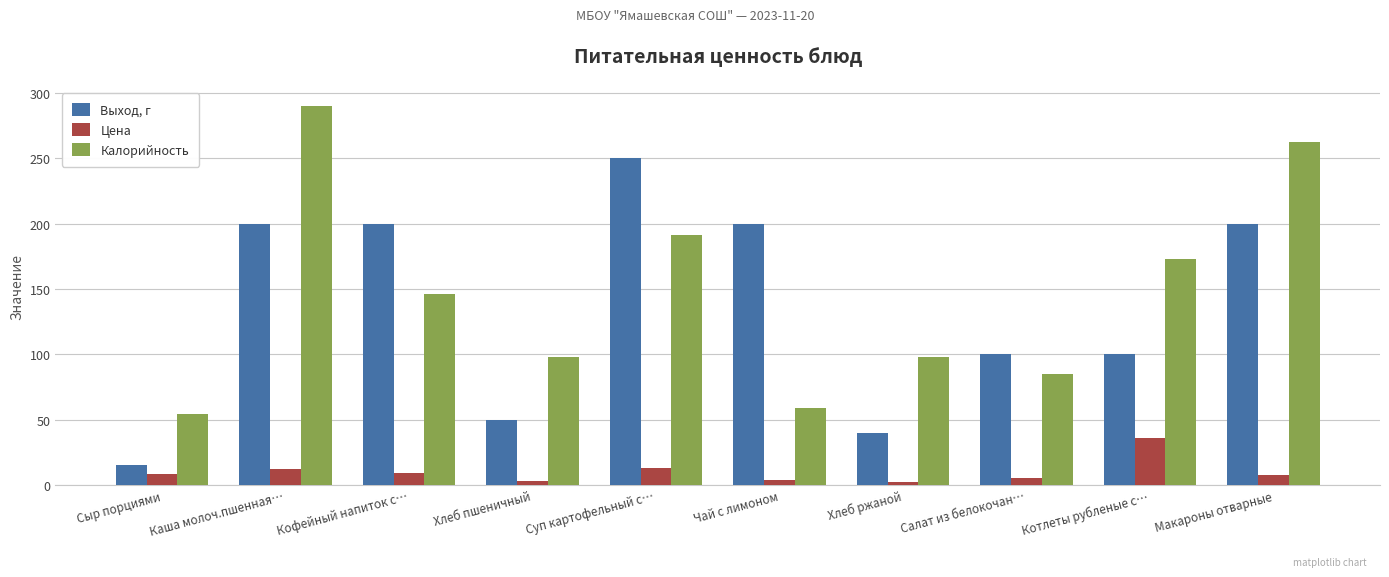

What position from the right is Кофейный напиток с…?

8